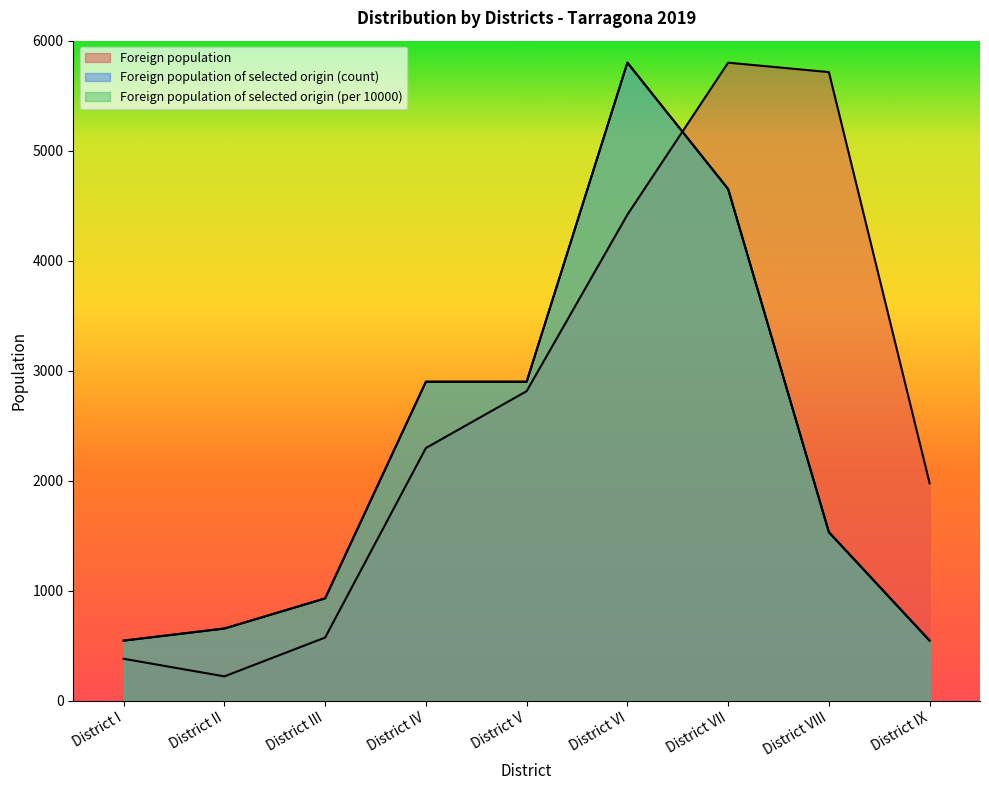

What is the value of the Foreign population of selected origin (per 10000) point at the 6th from the left?

5800.0